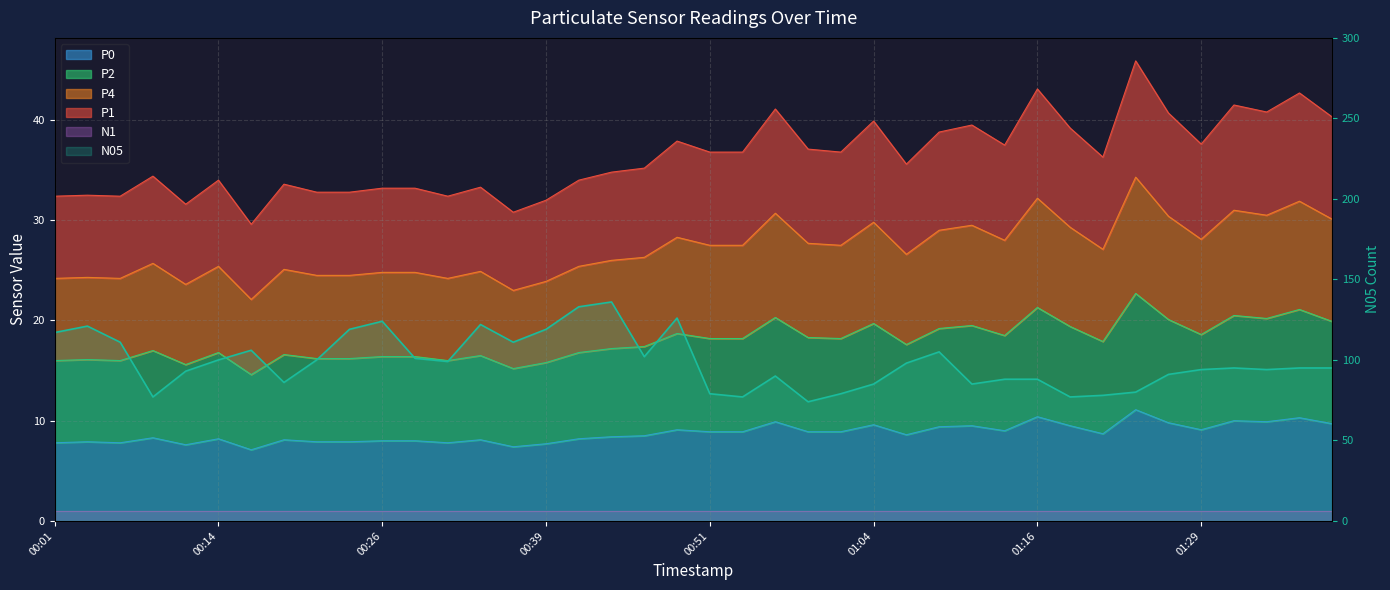

What is the sum of all values?

3950